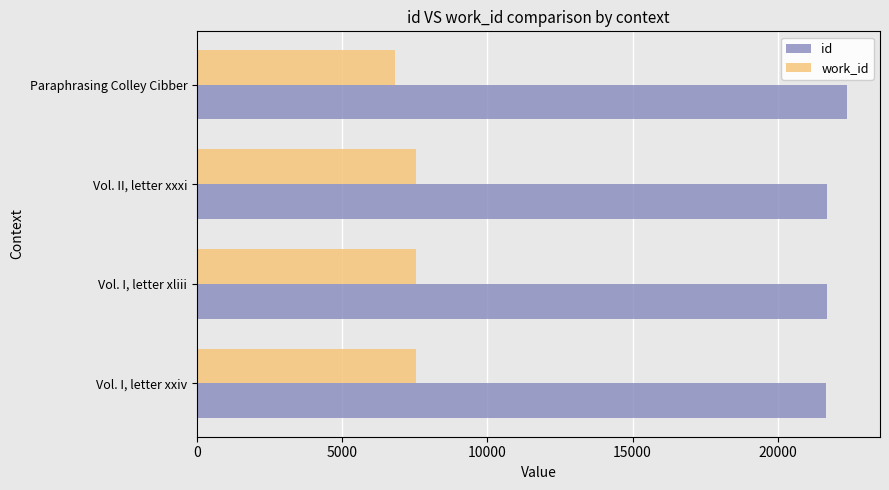

What is the difference between the maximum and minimum values in the work_id series?

725